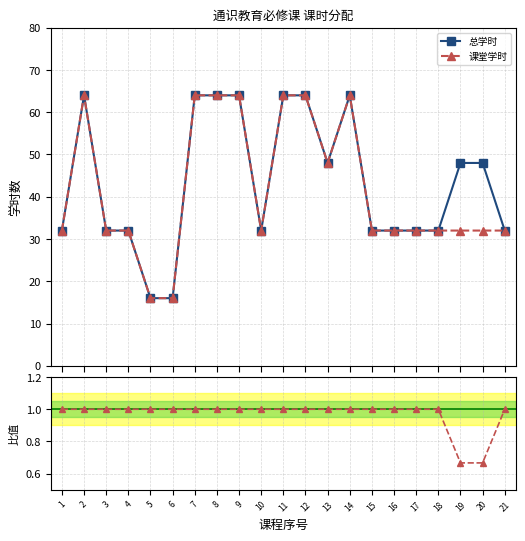

At which category is the sum across all series the highest?

2